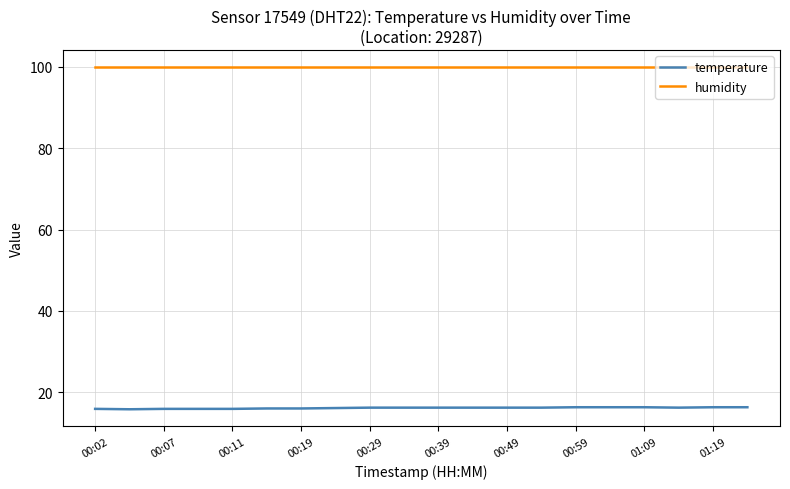

Which series has the largest range (max minus min)?

temperature